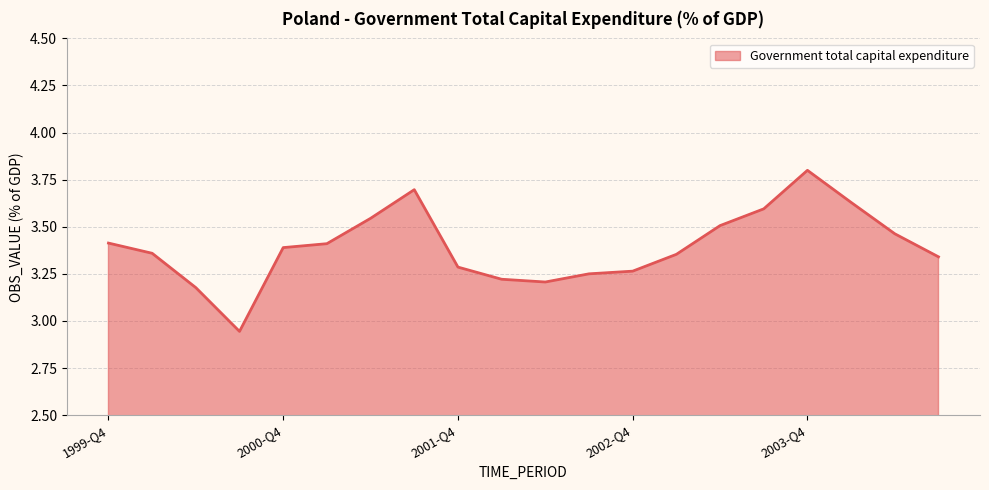

What is the maximum value shown in the chart?

3.8